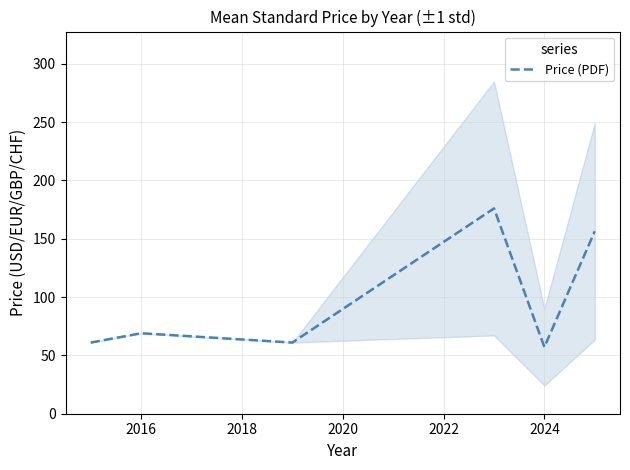

The Price (PDF) series shows 111.6 at 2016. True or false?

False